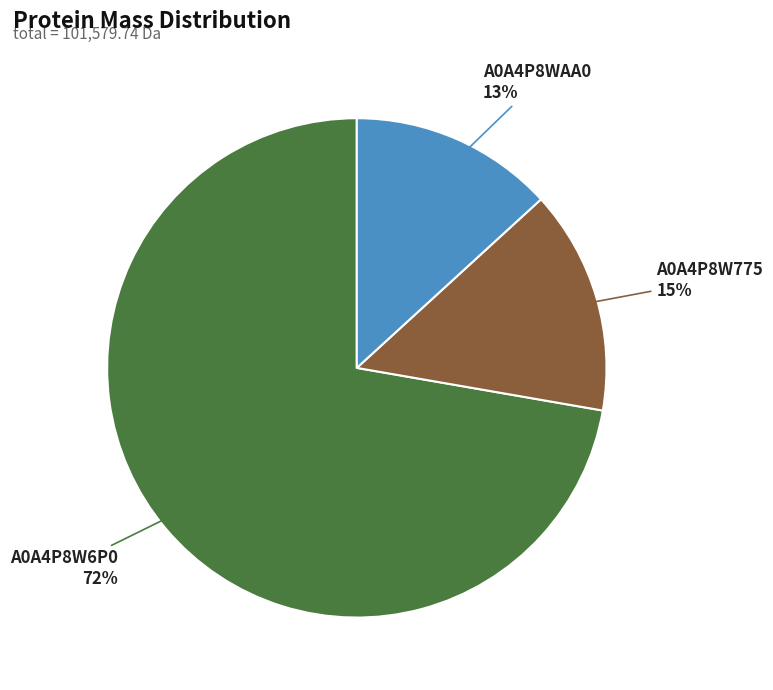

What is the majority slice?

A0A4P8W6P0